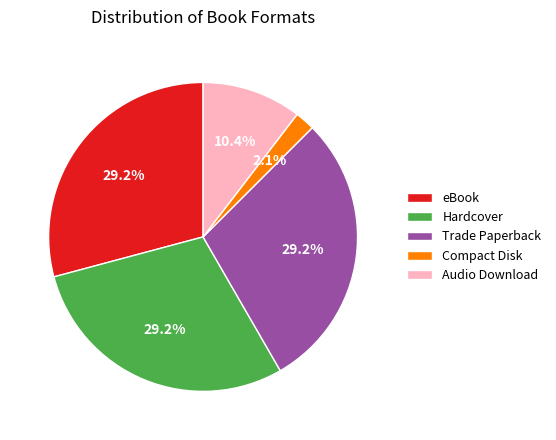

What portion of the pie excludes Hardcover?

70.8%